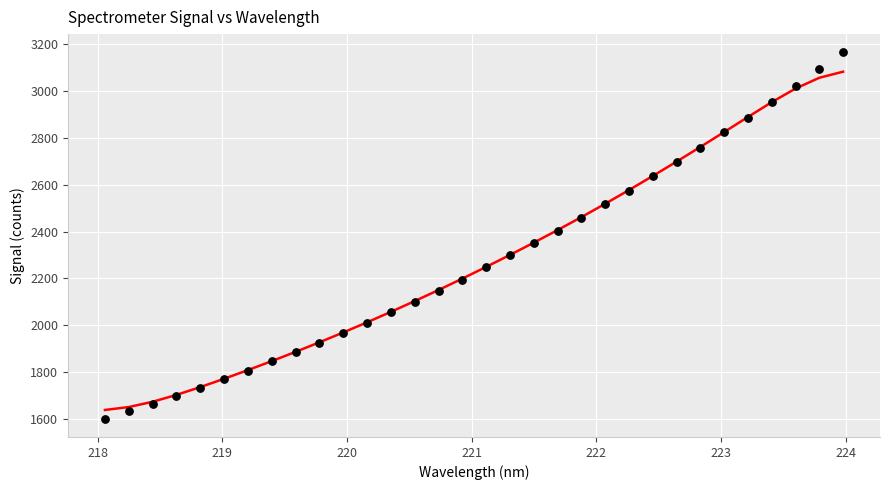

What is the range of Y values (max minus min)?

1559.7